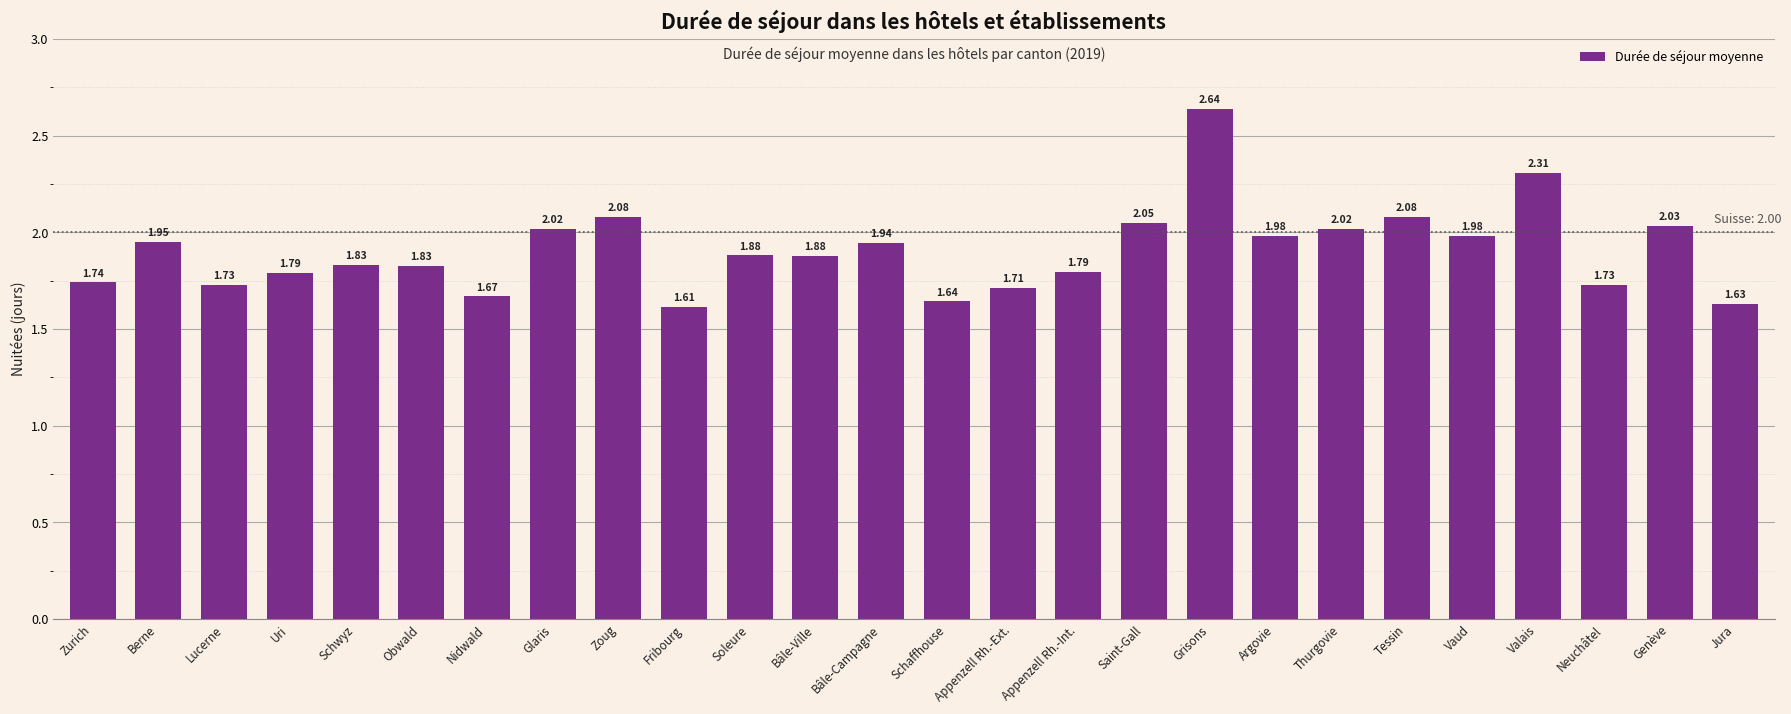

What is the sum of the values at Fribourg and Berne?

3.6